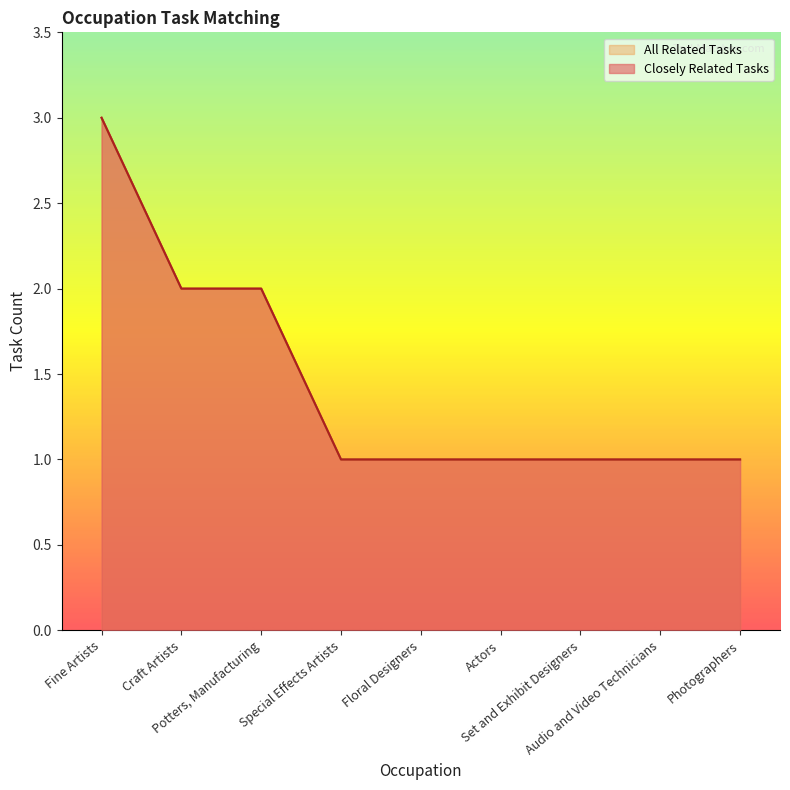

What is the value of the Closely Related Tasks point at the 1st from the left?

3